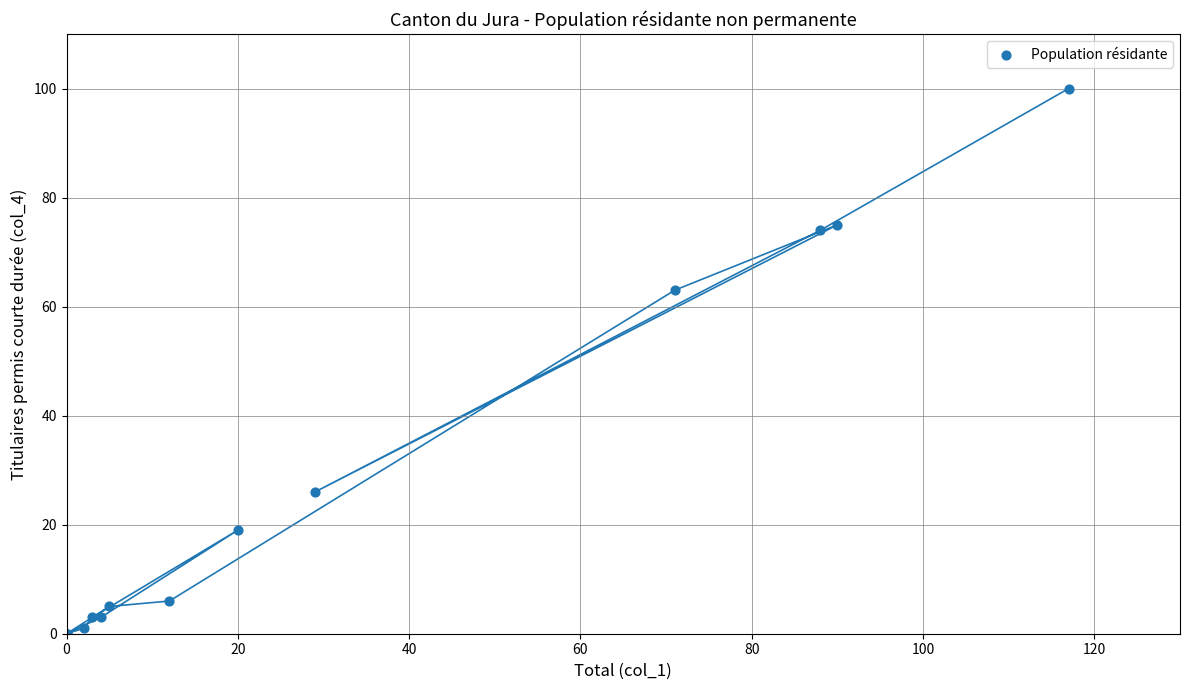

What Y value in the scatter plot is closest to 50?

63